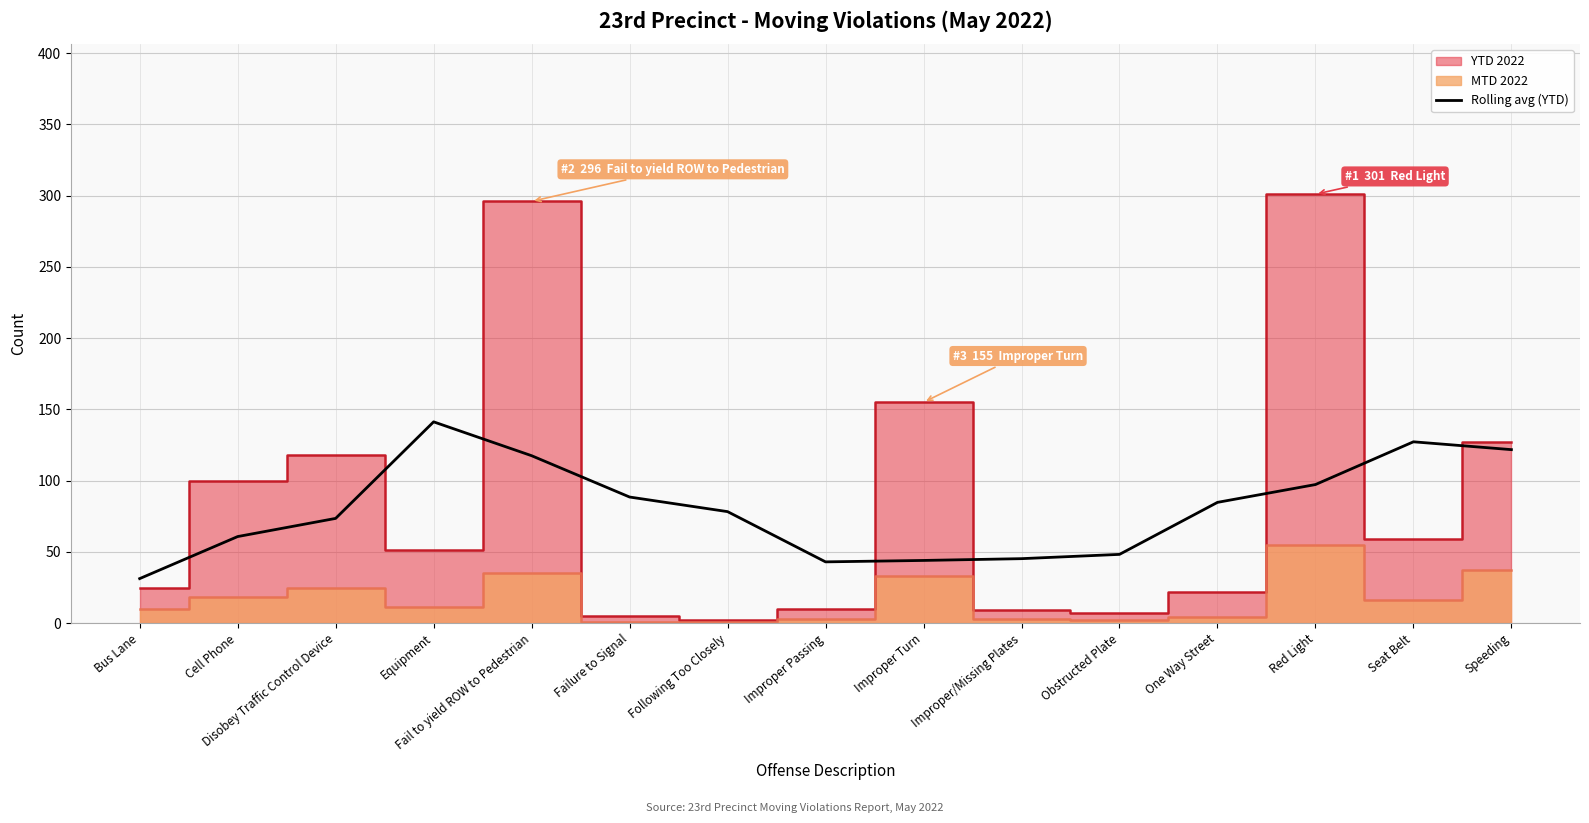

Which category has the lowest value in the Rolling avg (YTD) series?

Bus Lane